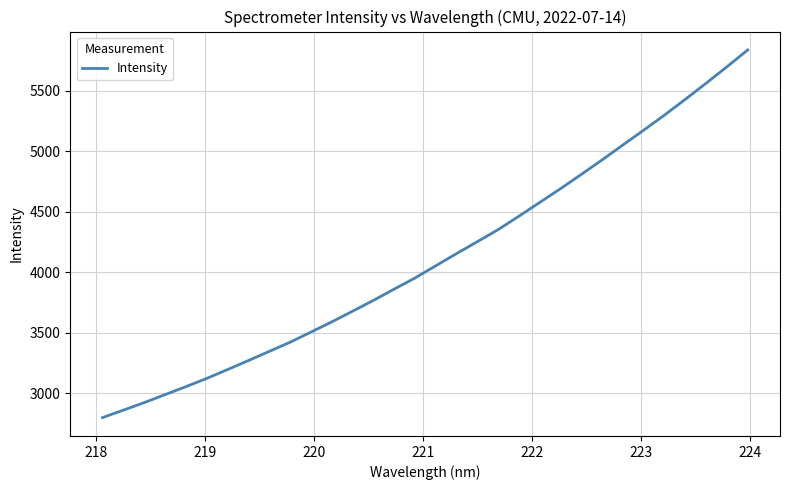

What is the smallest value displayed?

2799.6